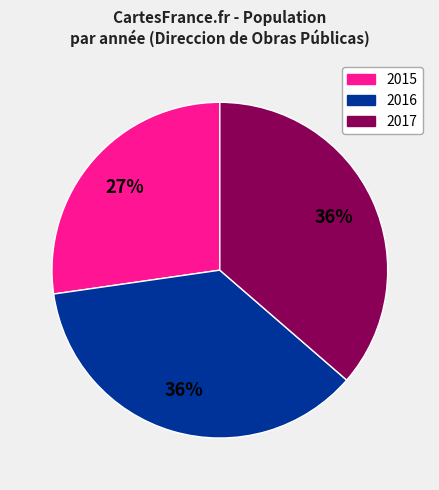

What percentage is the 2015 slice, to the nearest percent?

27%